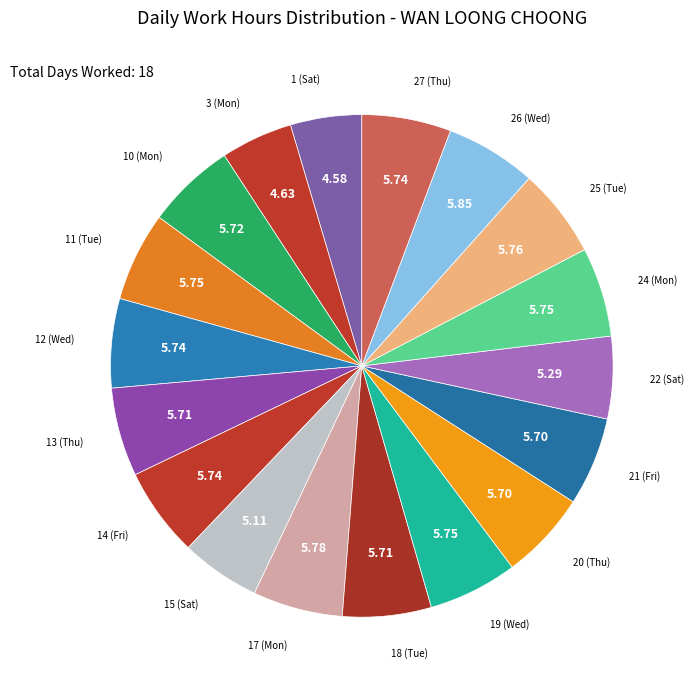

How many segments does this pie chart have?

18